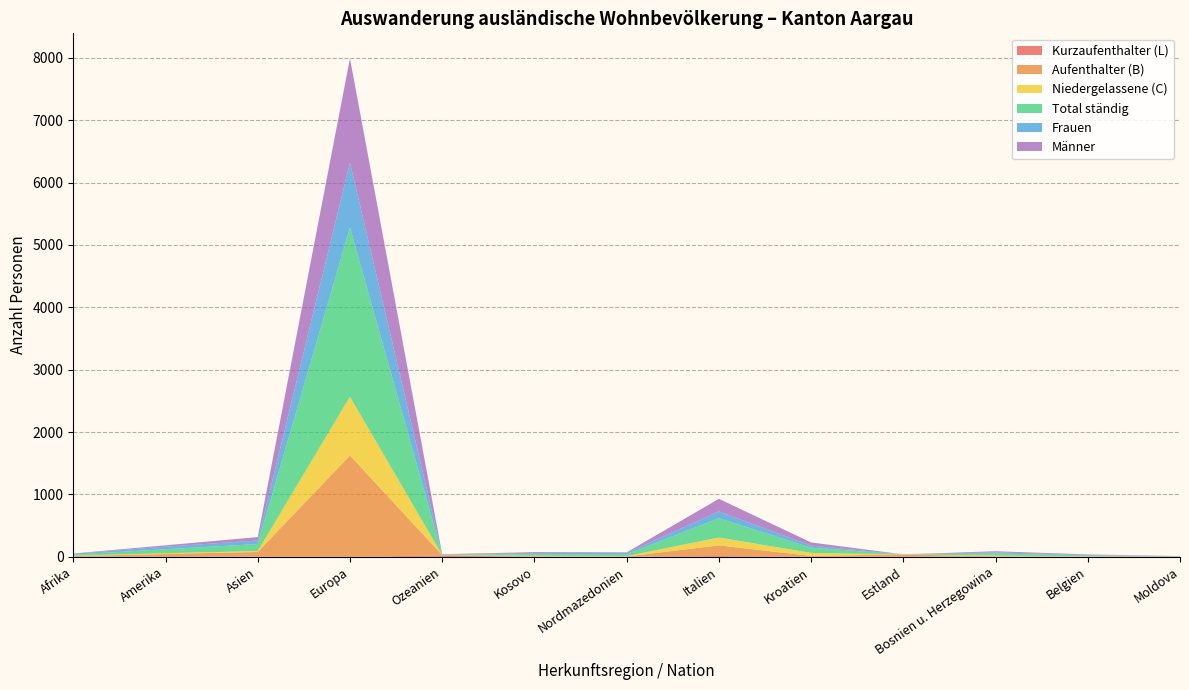

Reading right to left, what are all the values shown in this chart?

Kurzaufenthalter (L): Moldova=0	Belgien=2	Bosnien u. Herzegowina=1	Estland=4	Kroatien=1	Italien=13	Nordmazedonien=3	Kosovo=0	Ozeanien=24	Europa=0	Asien=5	Amerika=1	Afrika=2
Aufenthalter (B): Moldova=4	Belgien=3	Bosnien u. Herzegowina=7	Estland=35	Kroatien=14	Italien=171	Nordmazedonien=3	Kosovo=10	Ozeanien=5	Europa=1626	Asien=73	Amerika=45	Afrika=11
Niedergelassene (C): Moldova=0	Belgien=4	Bosnien u. Herzegowina=12	Estland=0	Kroatien=48	Italien=126	Nordmazedonien=6	Kosovo=8	Ozeanien=1	Europa=942	Asien=15	Amerika=13	Afrika=5
Total ständig: Moldova=4	Belgien=15	Bosnien u. Herzegowina=35	Estland=0	Kroatien=84	Italien=310	Nordmazedonien=30	Kosovo=29	Ozeanien=6	Europa=2713	Asien=112	Amerika=63	Afrika=18
Frauen: Moldova=2	Belgien=6	Bosnien u. Herzegowina=17	Estland=0	Kroatien=33	Italien=109	Nordmazedonien=21	Kosovo=13	Ozeanien=2	Europa=1041	Asien=57	Amerika=42	Afrika=12
Männer: Moldova=2	Belgien=9	Bosnien u. Herzegowina=18	Estland=0	Kroatien=51	Italien=201	Nordmazedonien=9	Kosovo=16	Ozeanien=4	Europa=1672	Asien=55	Amerika=21	Afrika=6